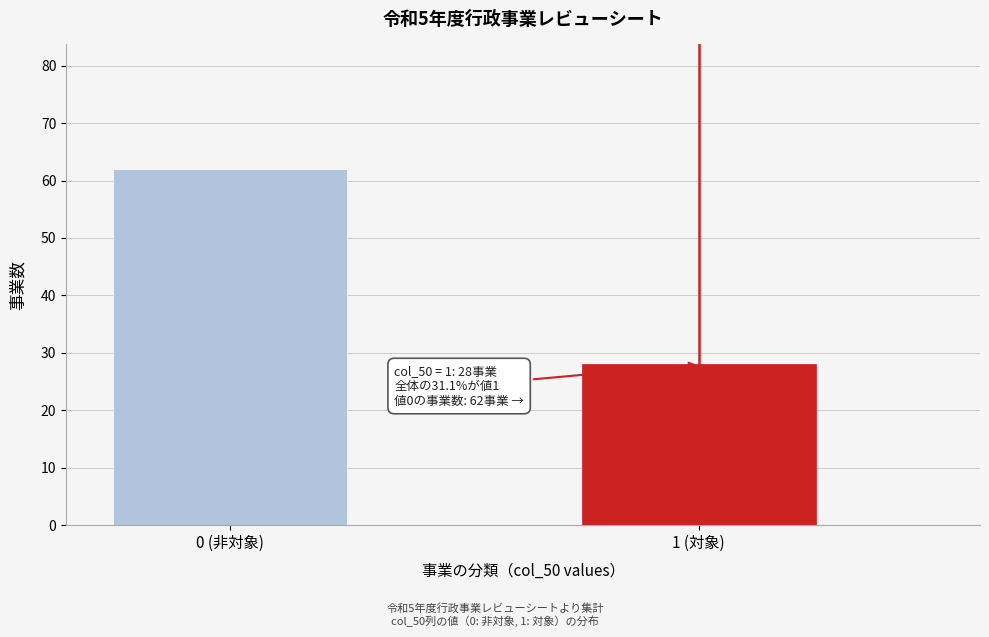

Reading right to left, list all the values displayed in this chart.

28	62